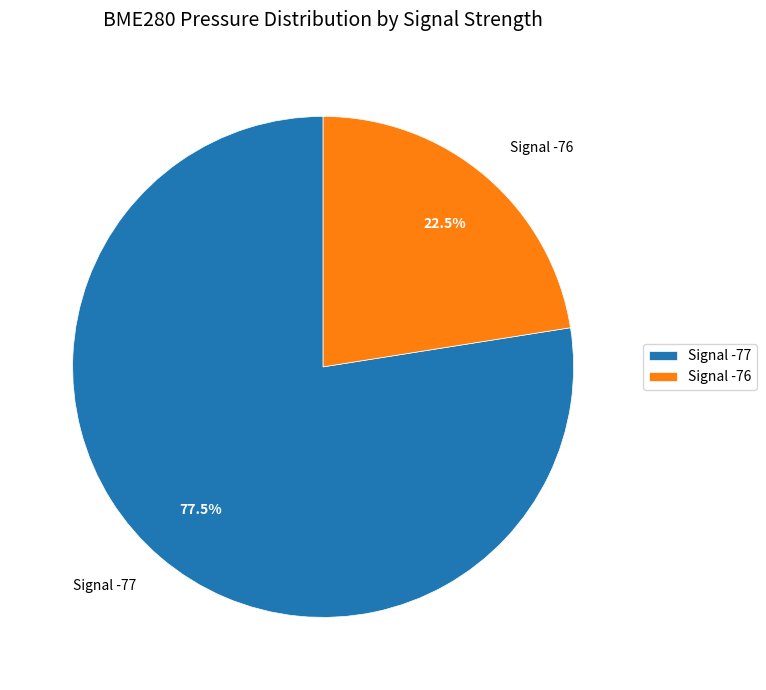

Which category has the biggest portion of the pie?

Signal -77